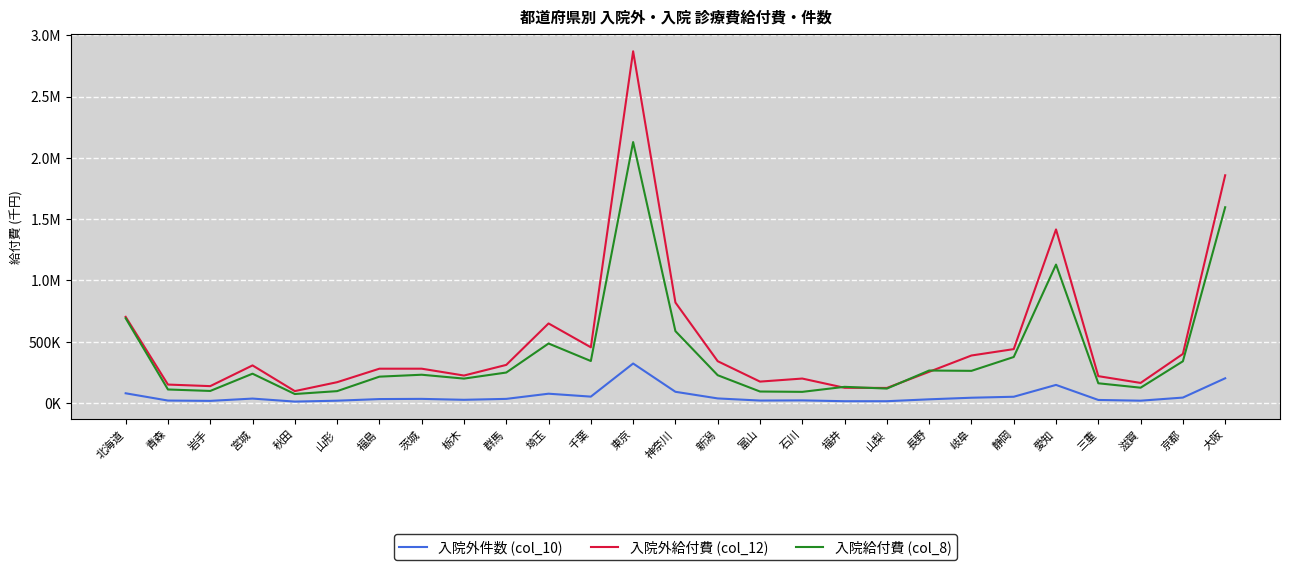

In 入院外件数 (col_10), how many points are lower than both neighbors (excluding endpoints)?

7